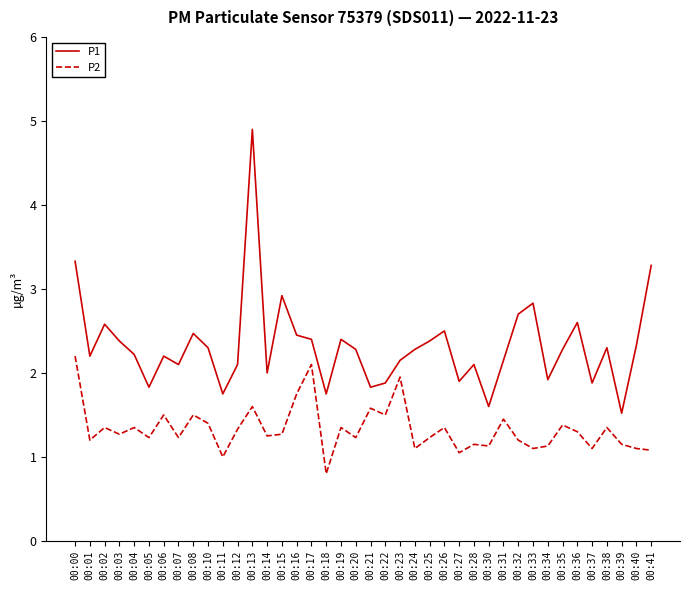

At which category is the sum across all series the highest?

00:13